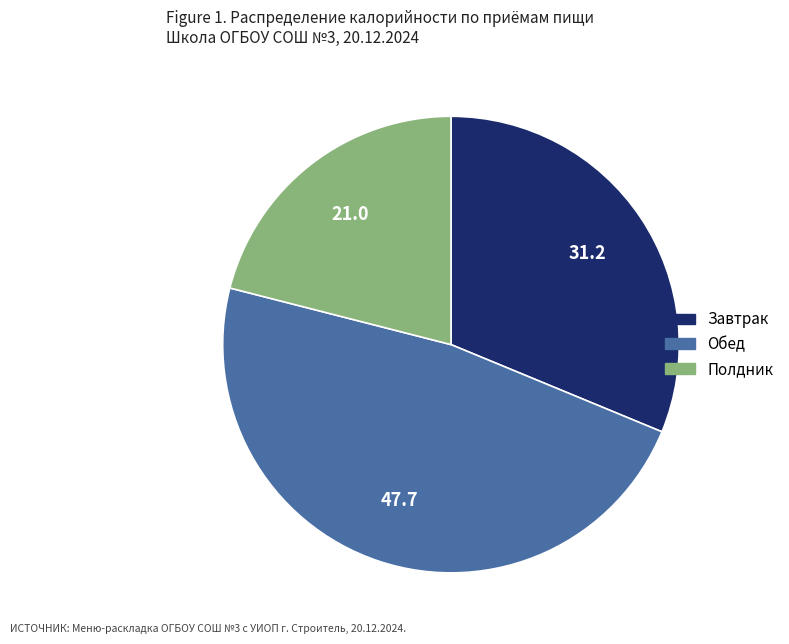

How many segments does this pie chart have?

3